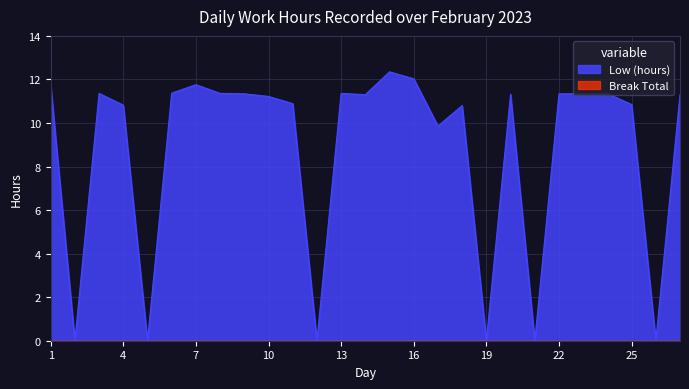

What is the average value?

8.8